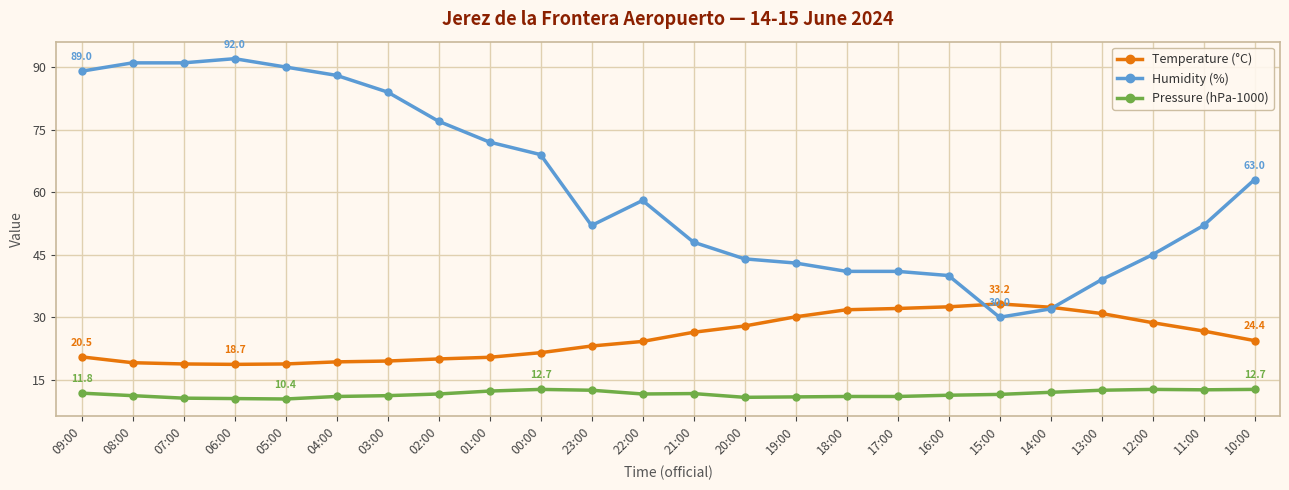

What is the minimum value for Temperature (°C)?

18.7